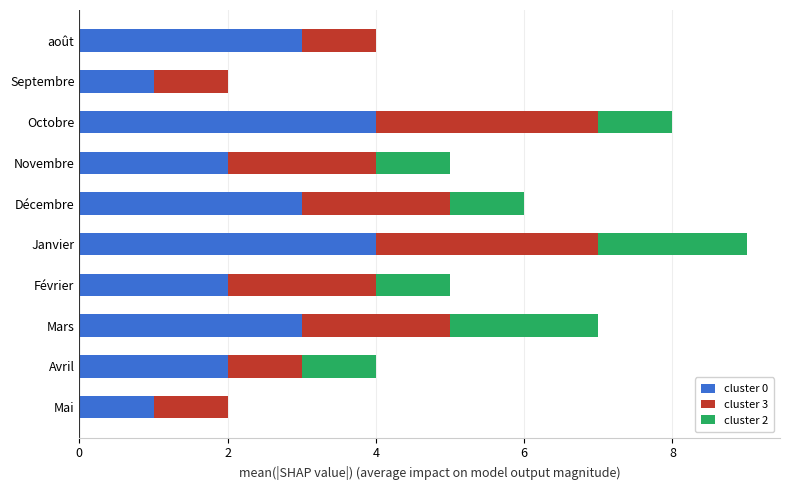

At which category is the sum across all series the highest?

Janvier